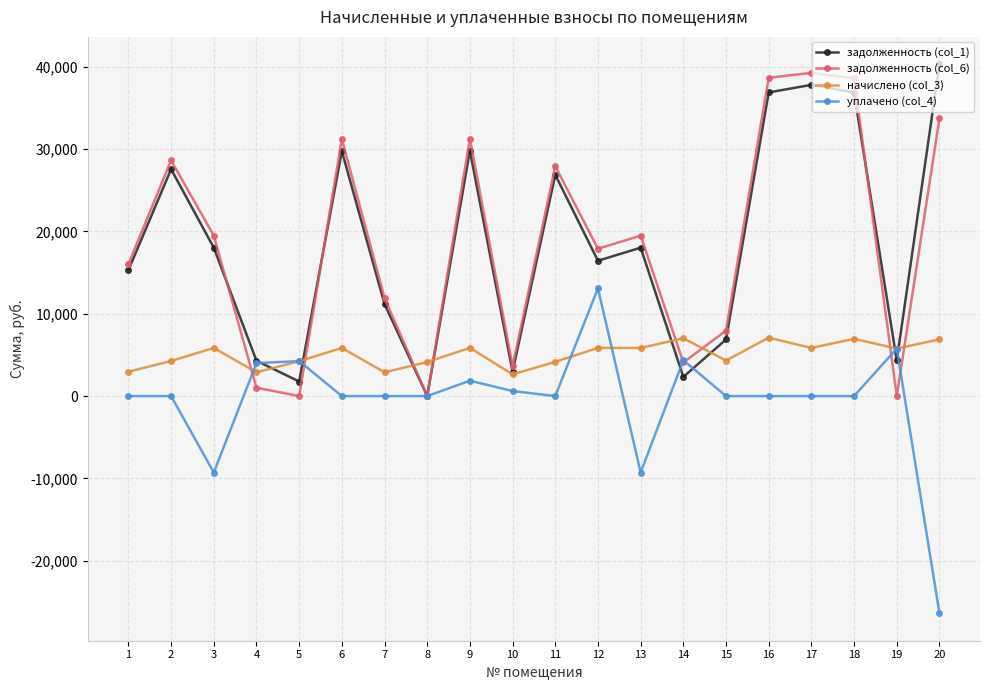

True or false: задолженность (col_1) has more than 2 interior local peaks.

True